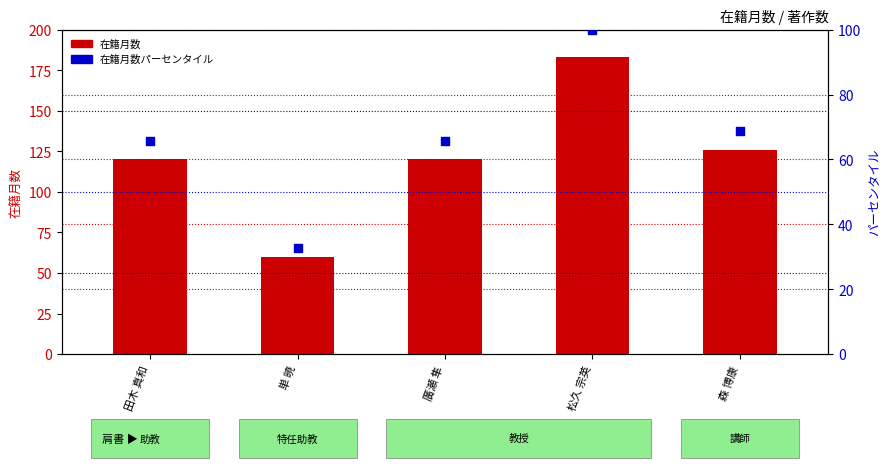

What are all the series names shown in the legend?

在籍月数, 在籍月数パーセンタイル